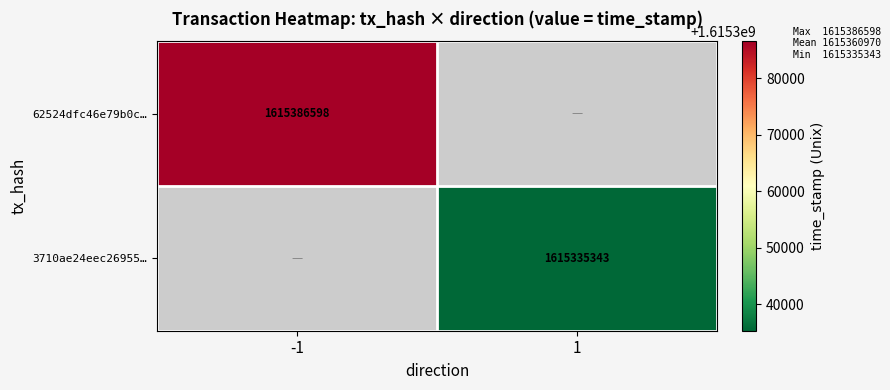

The value of 3710ae24eec26955… at 1 is 905152245. True or false?

False